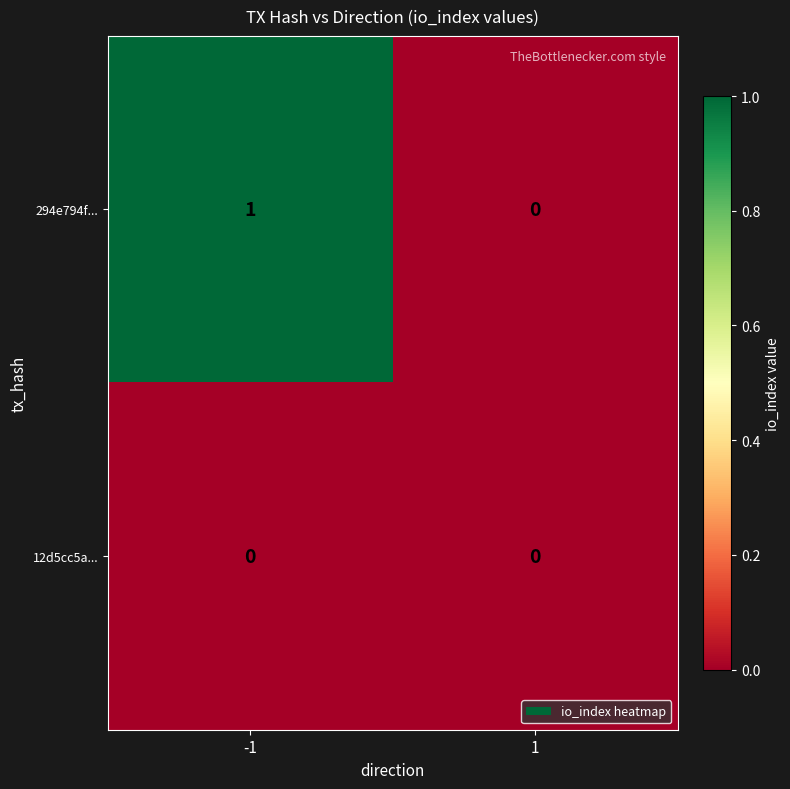

Which series has the largest total across all categories?

294e794f...